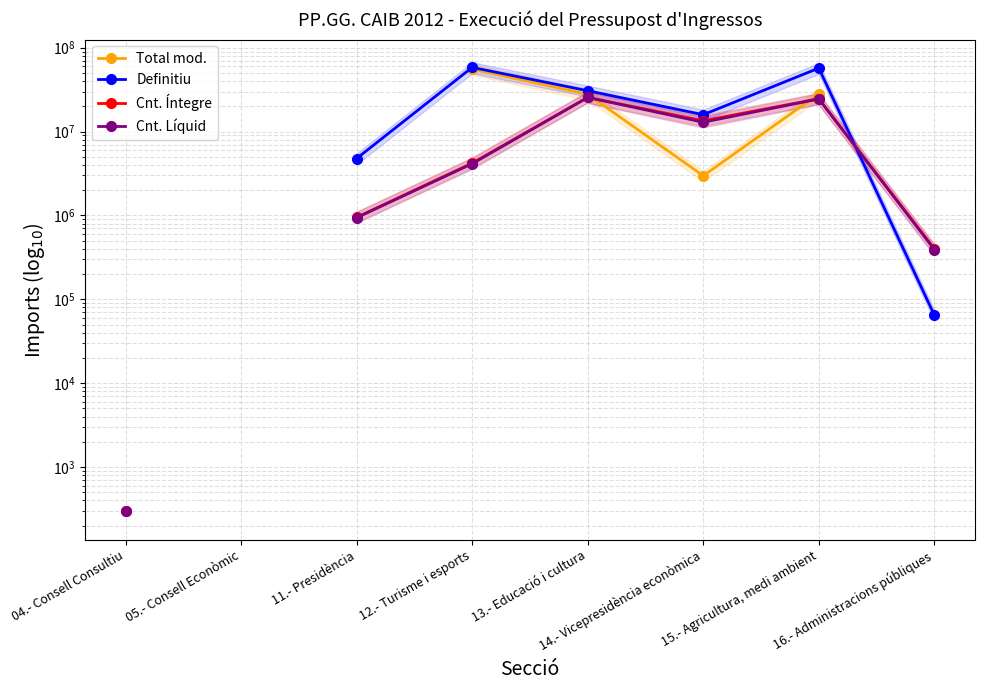

At which category does Total mod. reach its first local valley?

14.- Vicepresidència econòmica